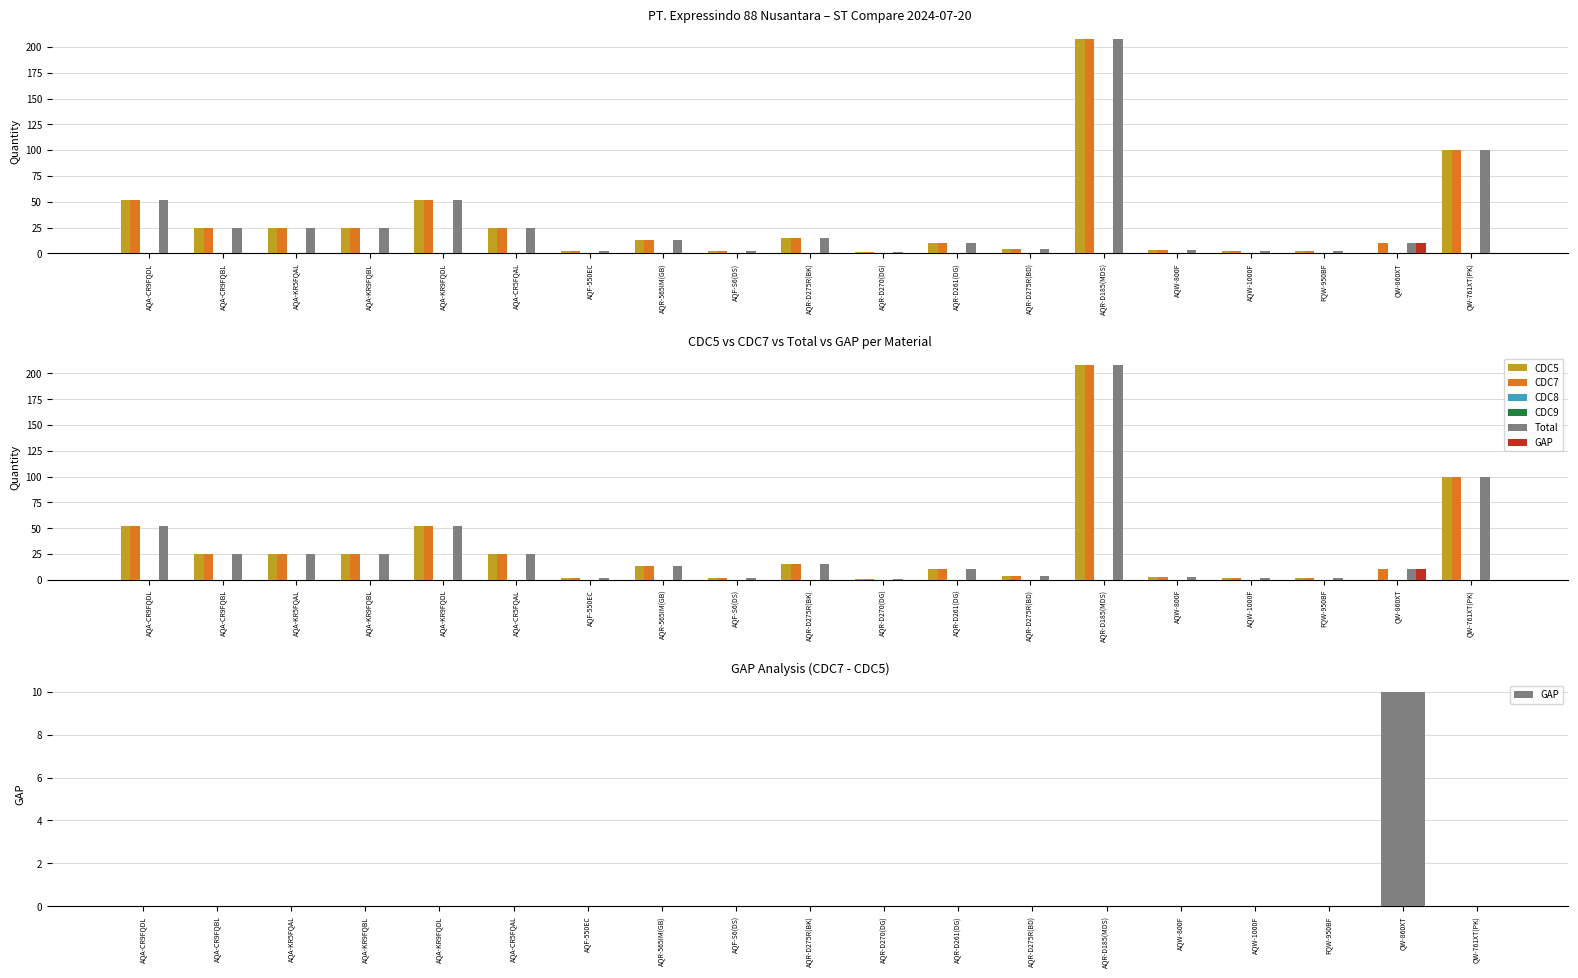

Is the value of CDC7 at AQA-KR9FQDL greater than the value of GAP at QW-761XT(PK)?

Yes